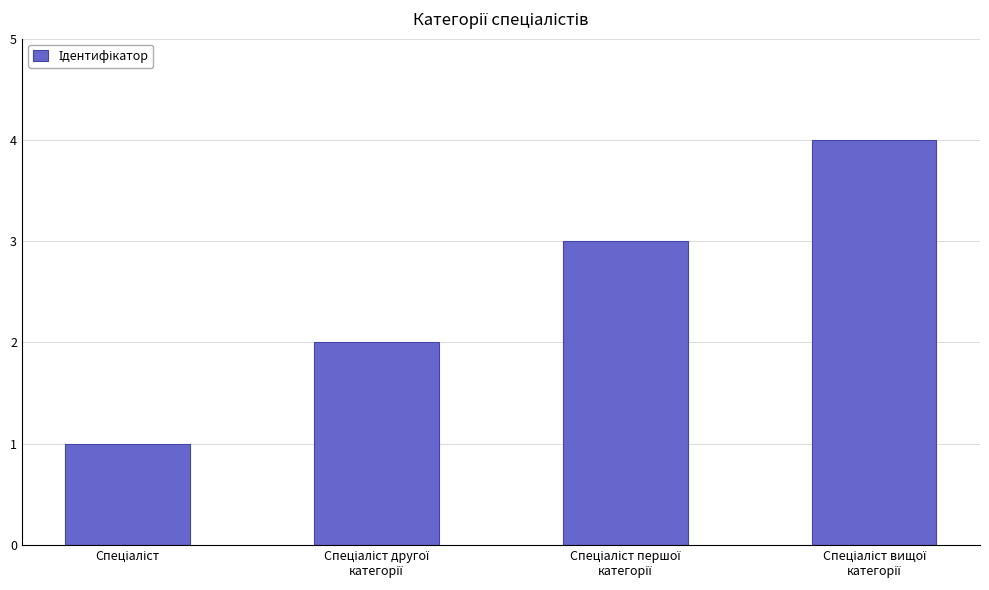

What is the difference between the maximum and minimum values?

3